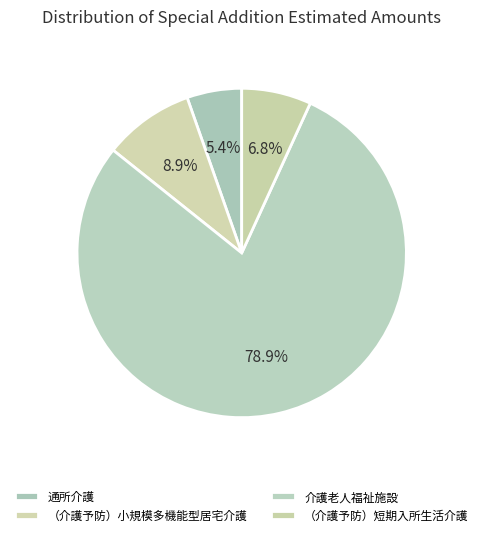

How many segments does this pie chart have?

4